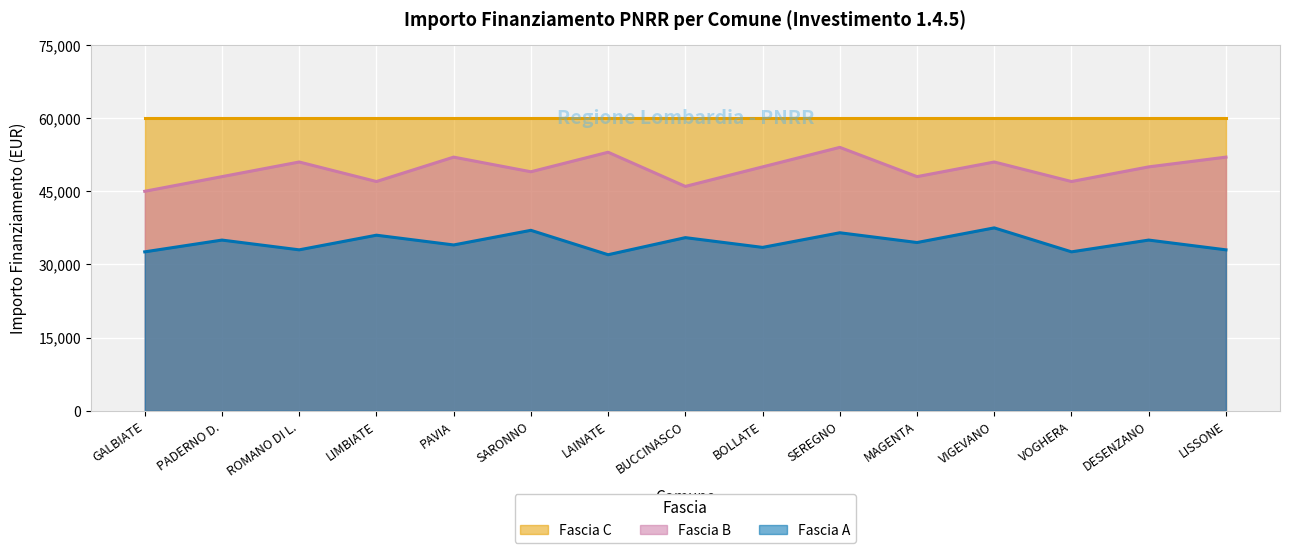

What is the smallest value displayed?

32000